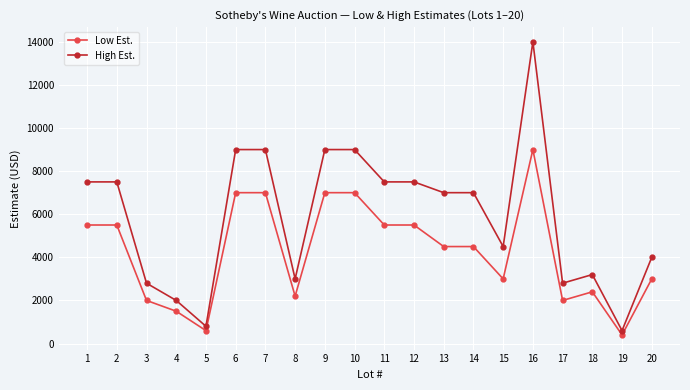

How many distinct data groups are displayed?

2